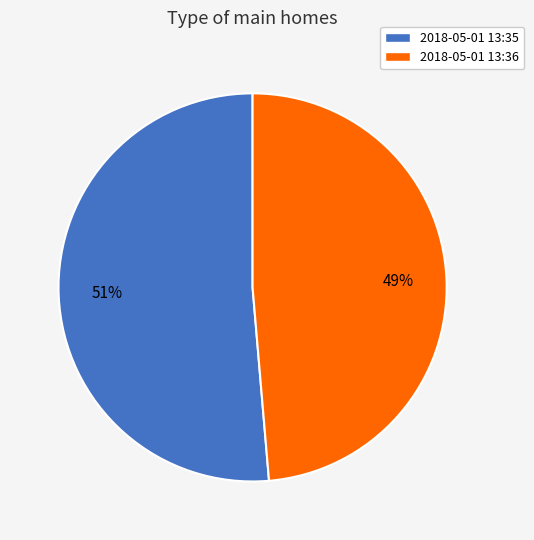

Is there any slice that represents more than half of the pie?

Yes